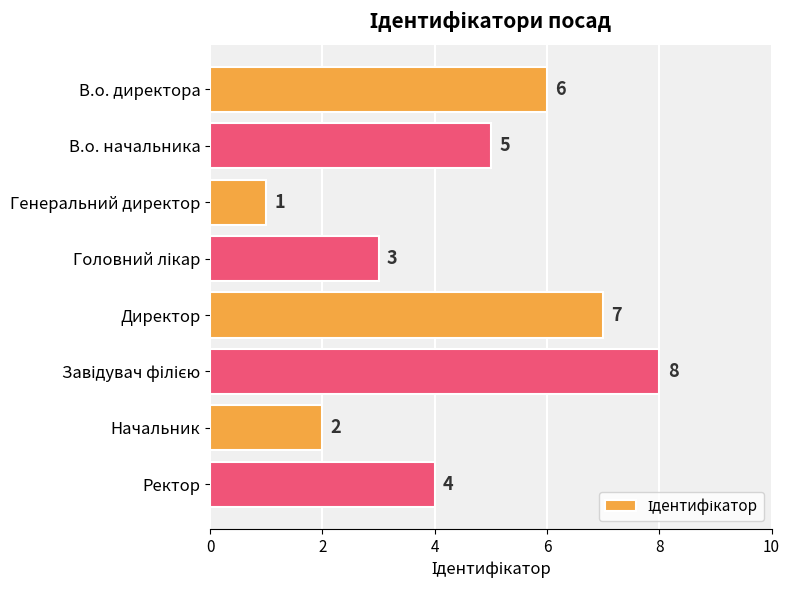

What is the change in value from В.о. начальника to Генеральний директор?

-4